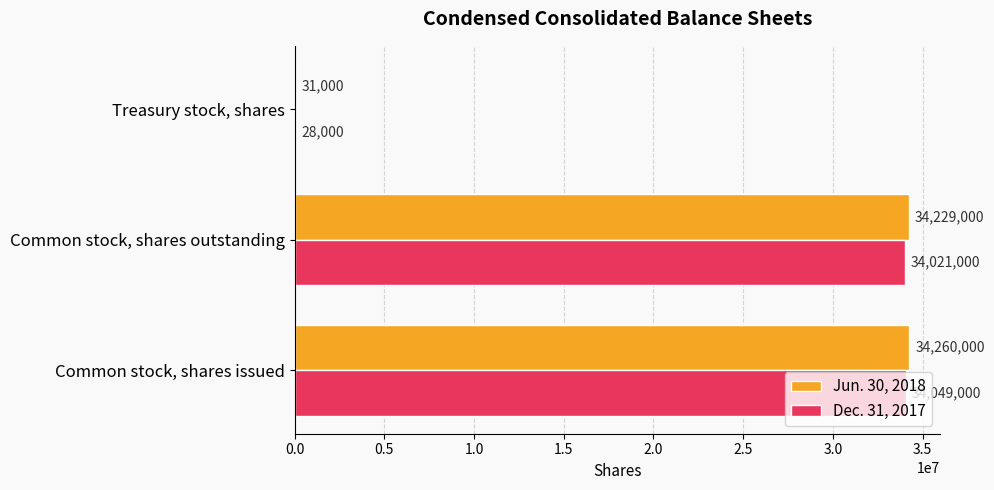

Which category has the highest value in the Jun. 30, 2018 series?

Common stock, shares issued